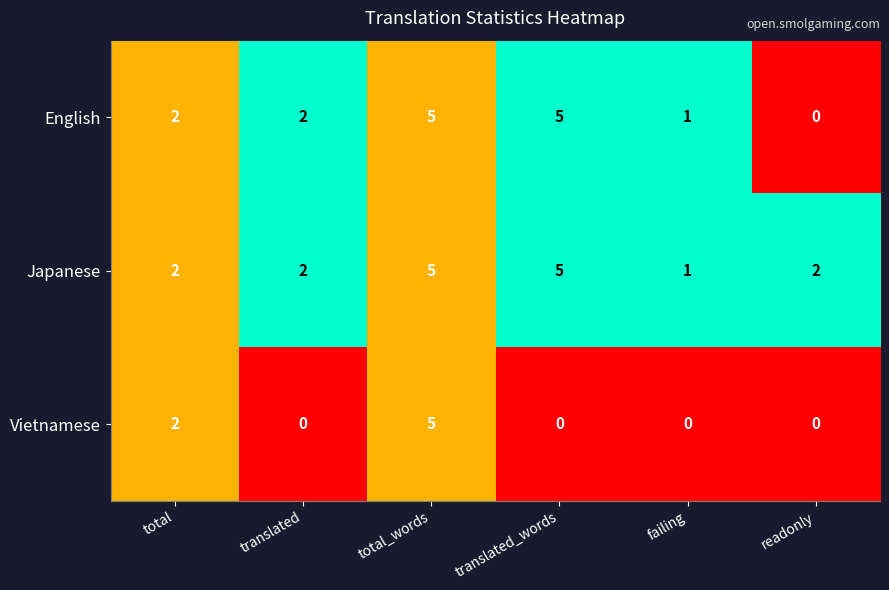

List the series in order of their overall mean, highest first.

Japanese, English, Vietnamese